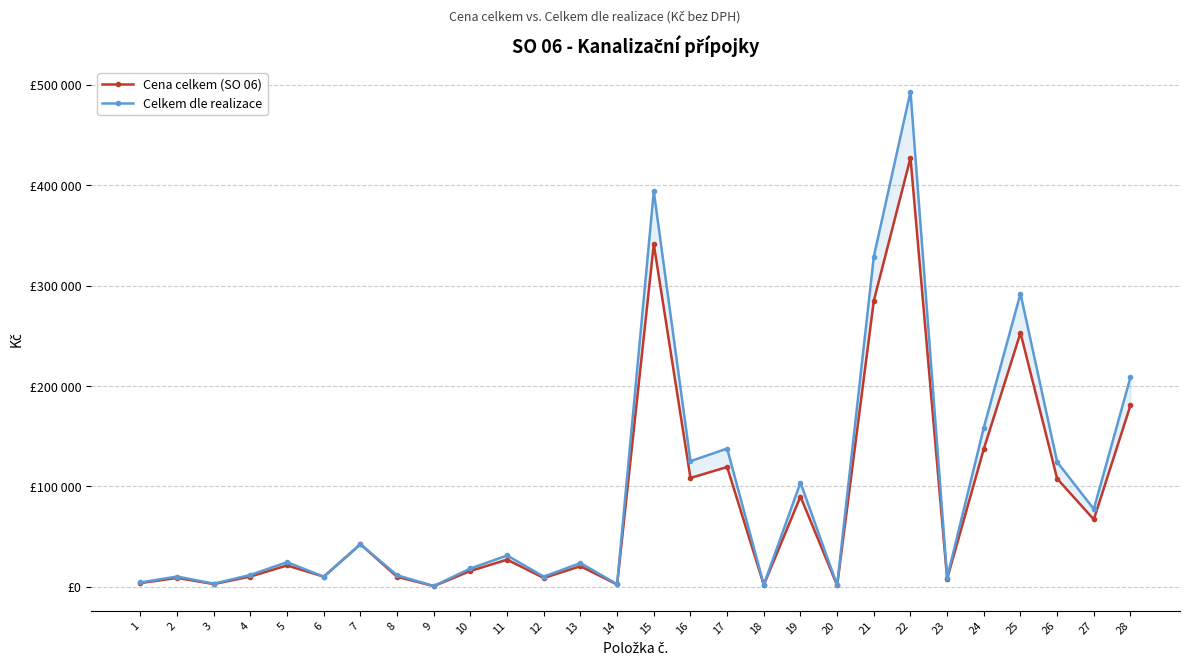

Reading right to left, list all the values displayed in this chart.

Cena celkem (SO 06): 180959.6	67064.4	107663.4	253074.4	137402.4	7960.4	427434.0	284956.0	1348.6	89916.1	1826.3	119331.5	108374.2	341307.3	2257.1	20474.7	8764.5	27014.8	15782.5	670.8	9927.7	42365.1	10060.3	21228.3	10218.6	2688.9	8842.2	3693.1
Celkem dle realizace: 208904.8	77421.0	124288.8	292153.6	158621.0	9189.6	493439.0	328959.4	1556.8	103801.5	2108.3	137757.6	125108.4	394014.1	2605.7	23635.8	10117.9	31186.8	18220.0	774.1	11460.6	42365.1	10060.3	24506.6	11796.6	3104.1	10207.6	4265.6